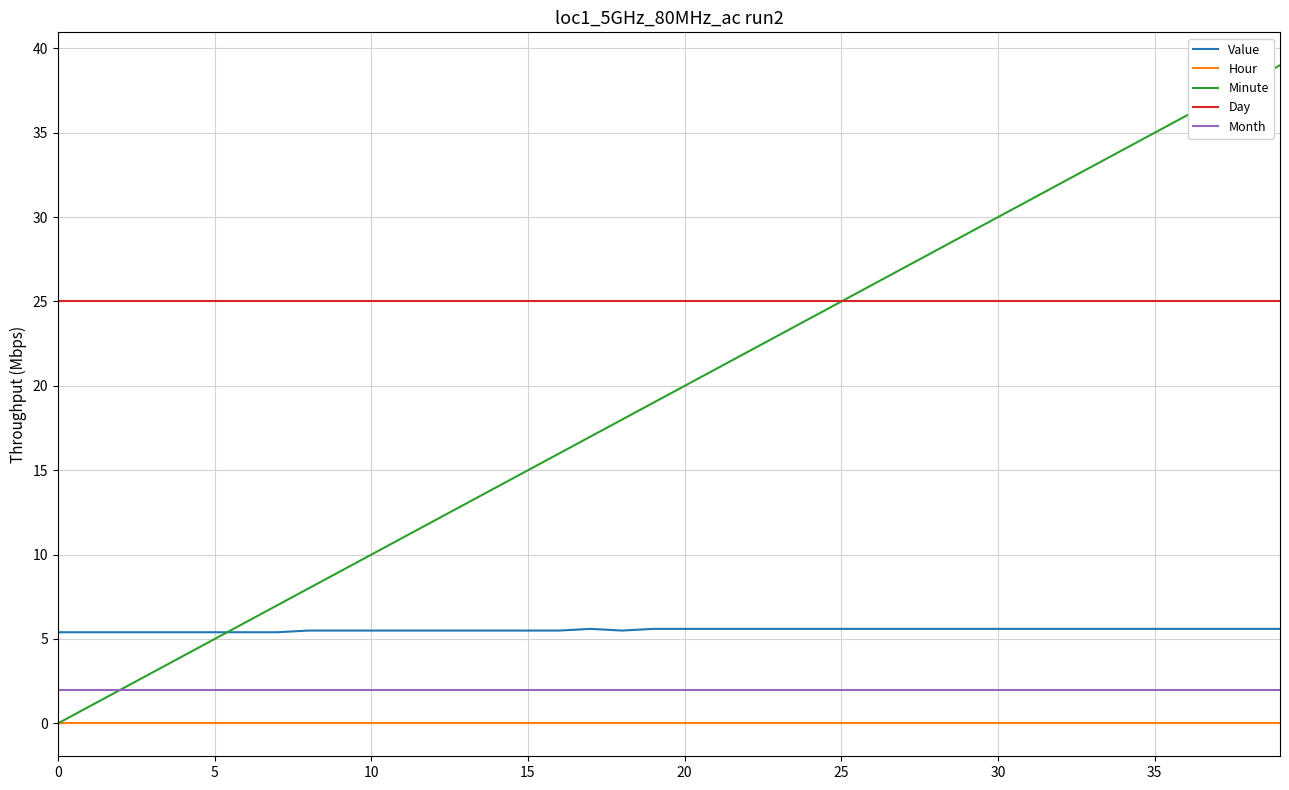

What are all the series names shown in the legend?

Value, Hour, Minute, Day, Month